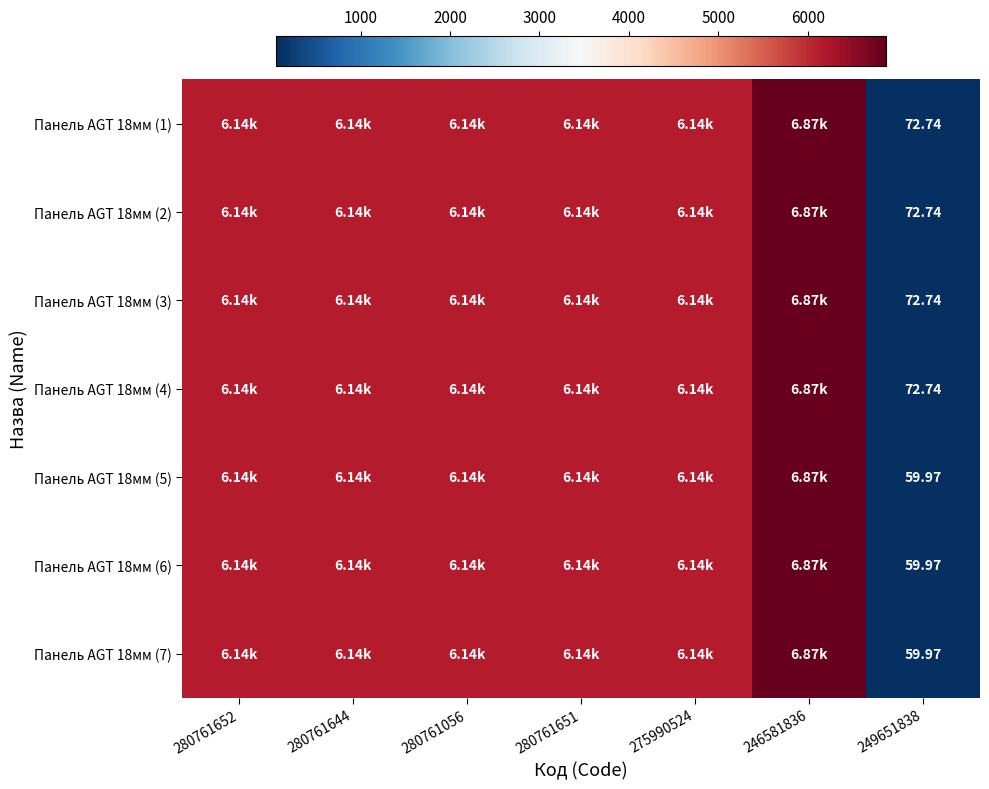

At which label does Панель AGT 18мм (4) reach its minimum?

249651838